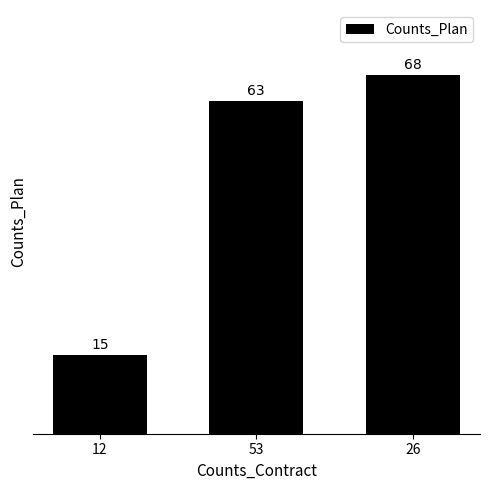

At which label is the value closest to 41?

53